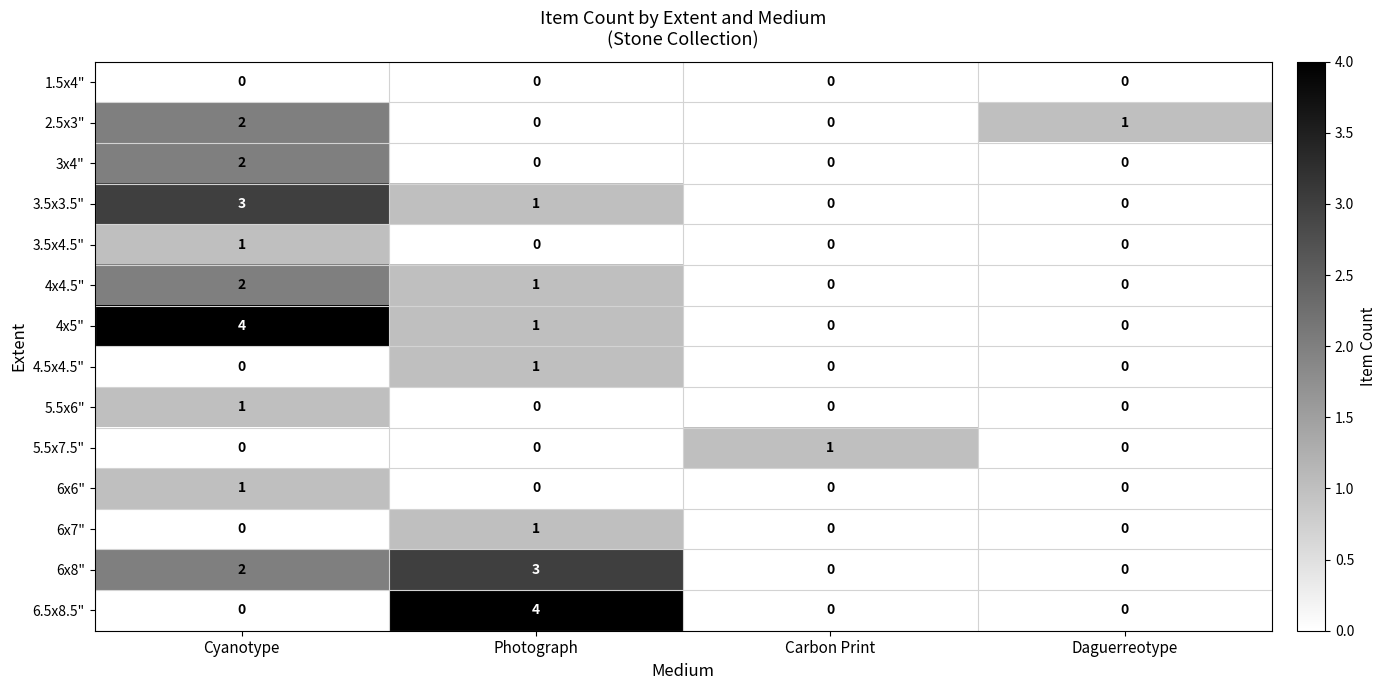

Between Cyanotype and Photograph, which series saw the biggest shift?

6.5x8.5"